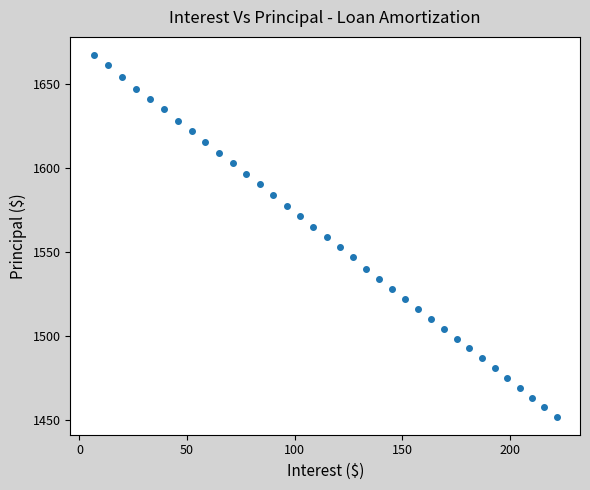

What is the range of Y values (max minus min)?

215